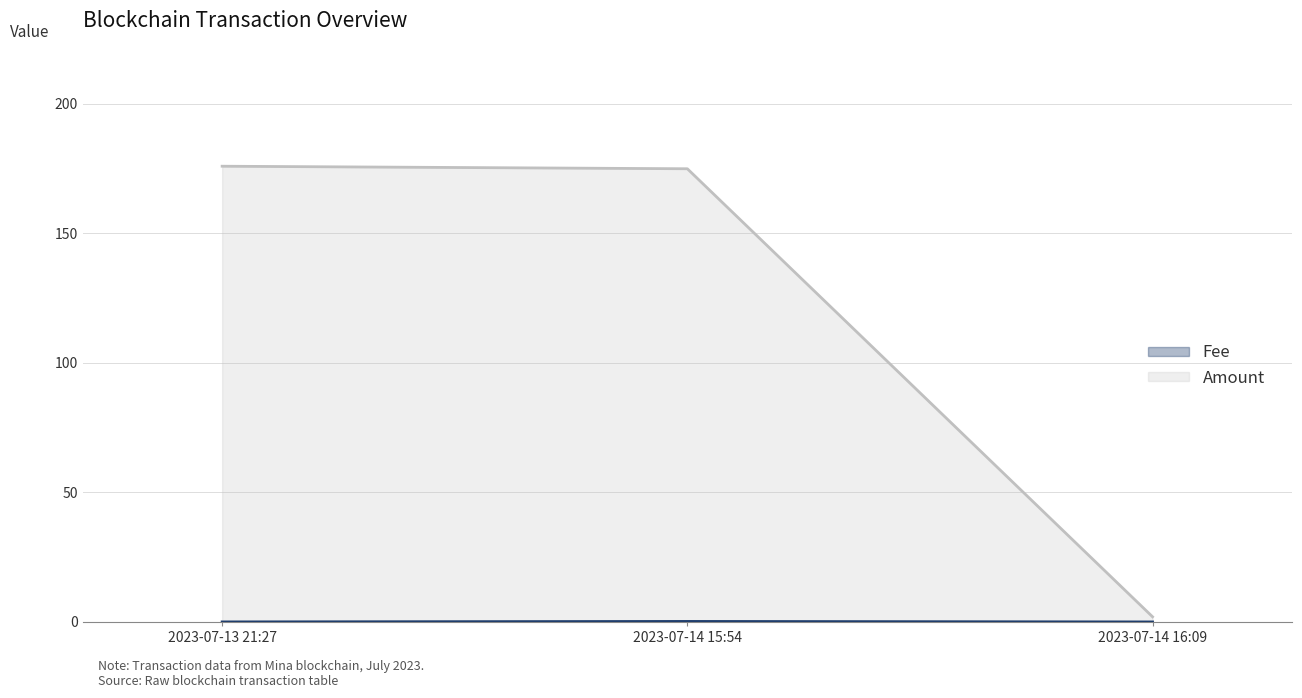

How many distinct data groups are displayed?

2